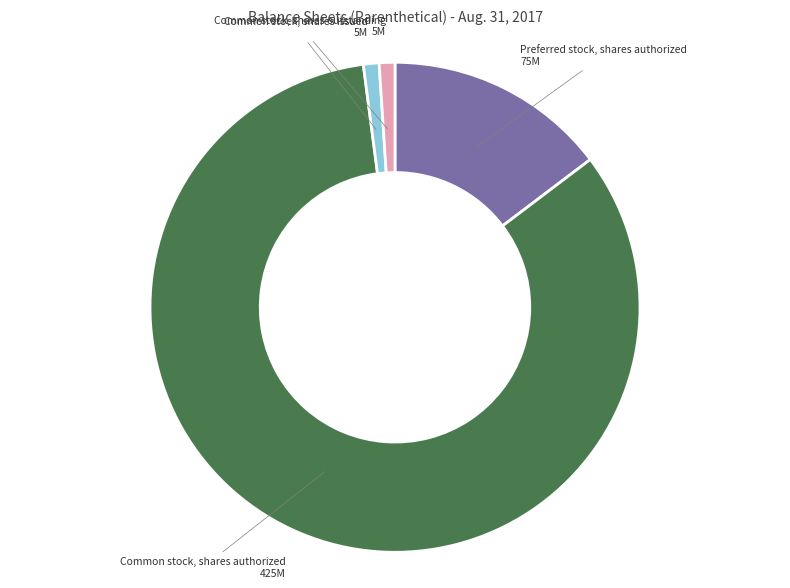

Does any single category account for the majority?

Yes